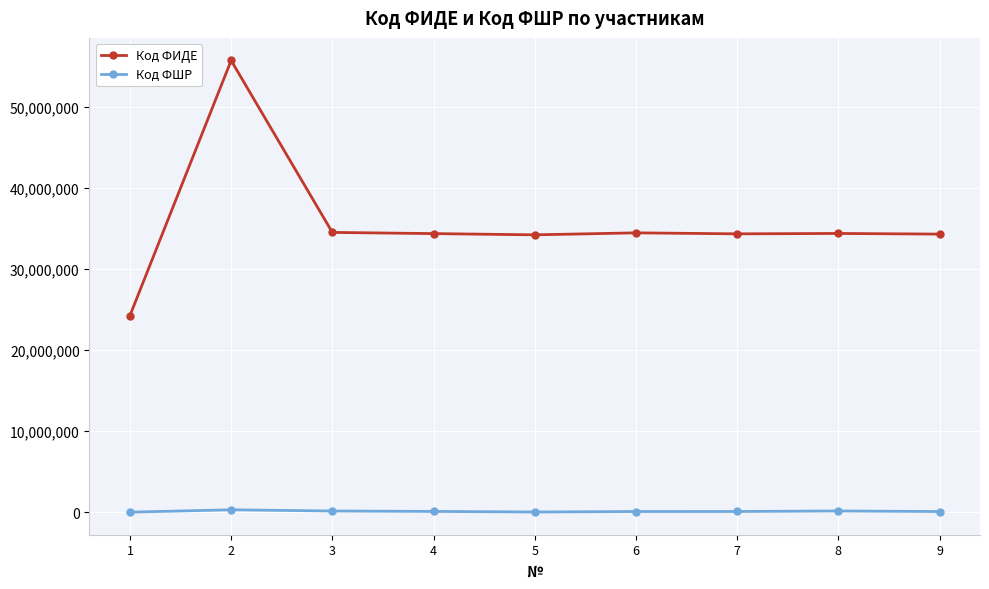

What is the greatest value displayed?

55686486